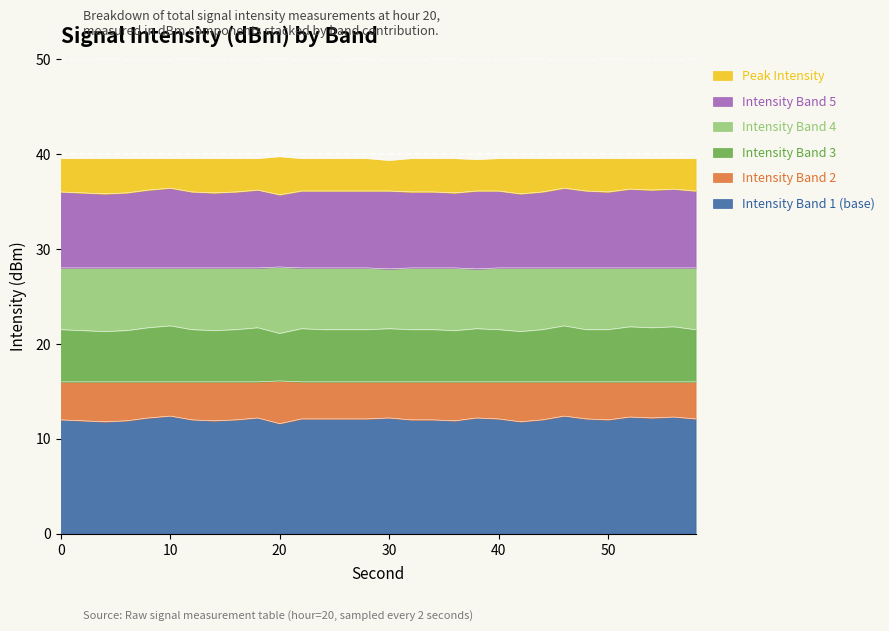

True or false: Intensity Band 1 (base) has a value of 2.8 at 10.

False